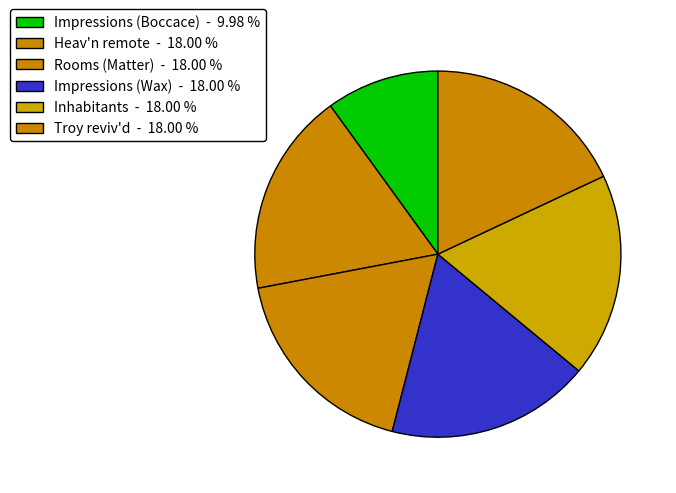

Is there any slice that represents more than half of the pie?

No